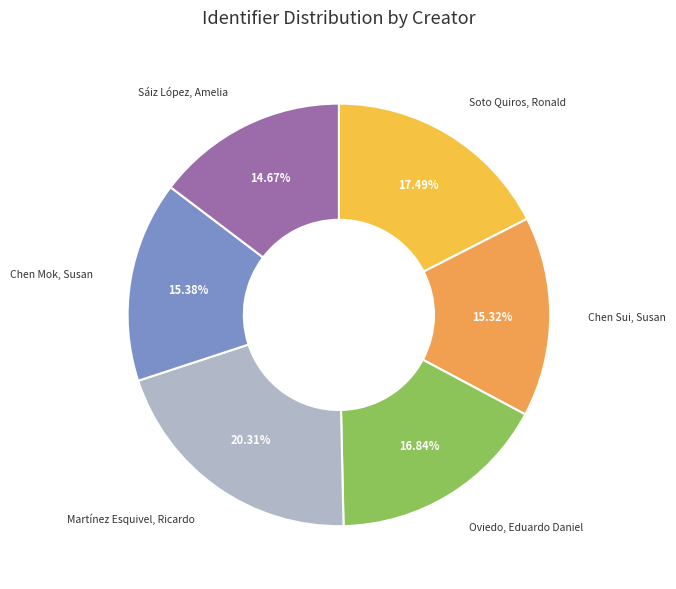

True or false: Oviedo, Eduardo Daniel accounts for 17% of the total.

True